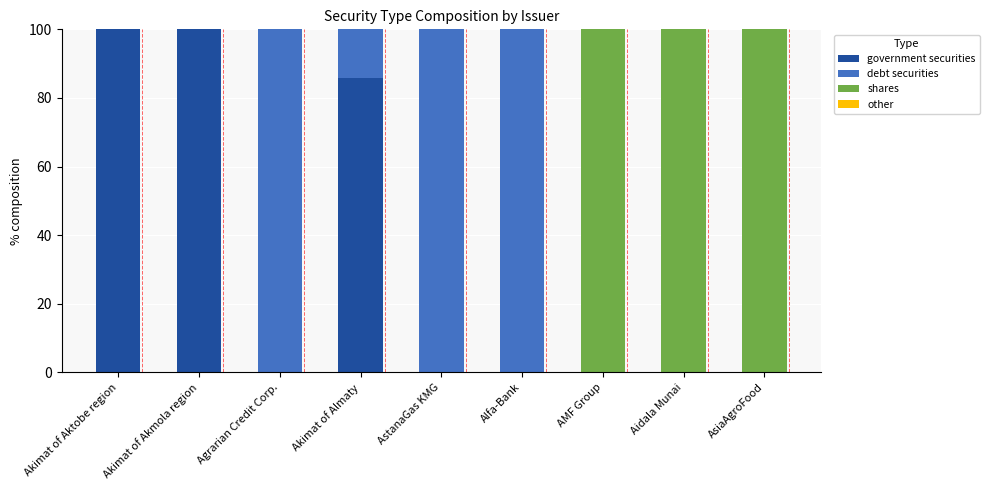

Is it true that government securities equals 0.0 at AsiaAgroFood?

True